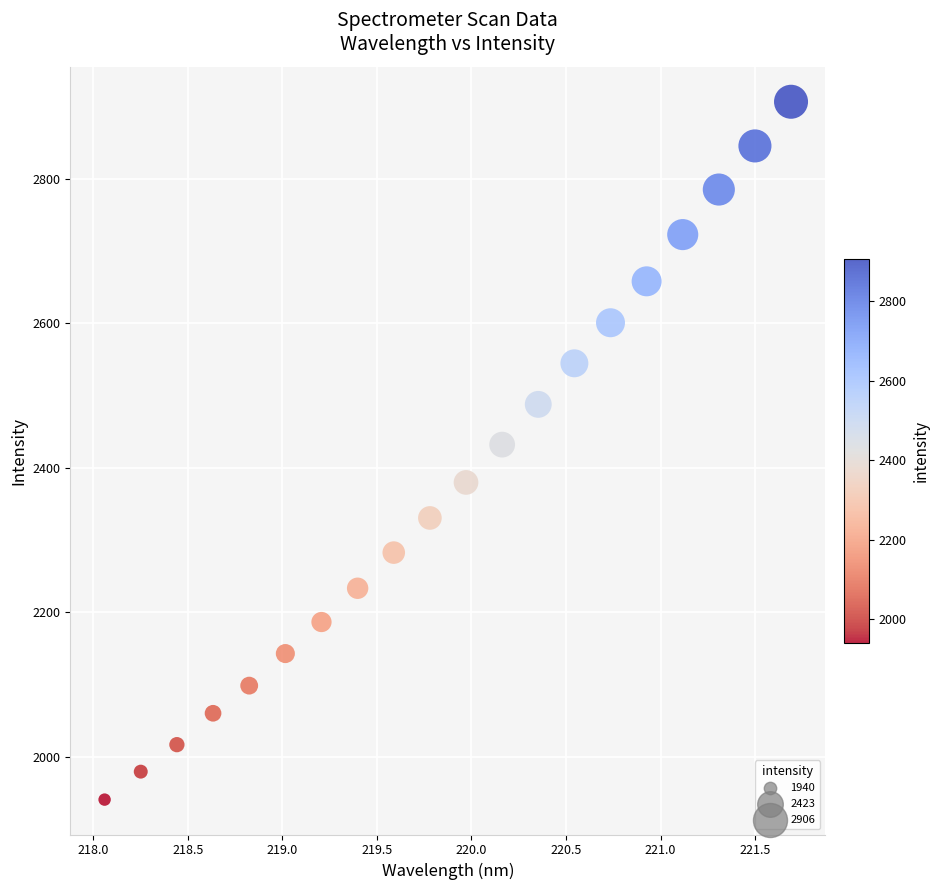

What is the range of X values (max minus min)?

3.6